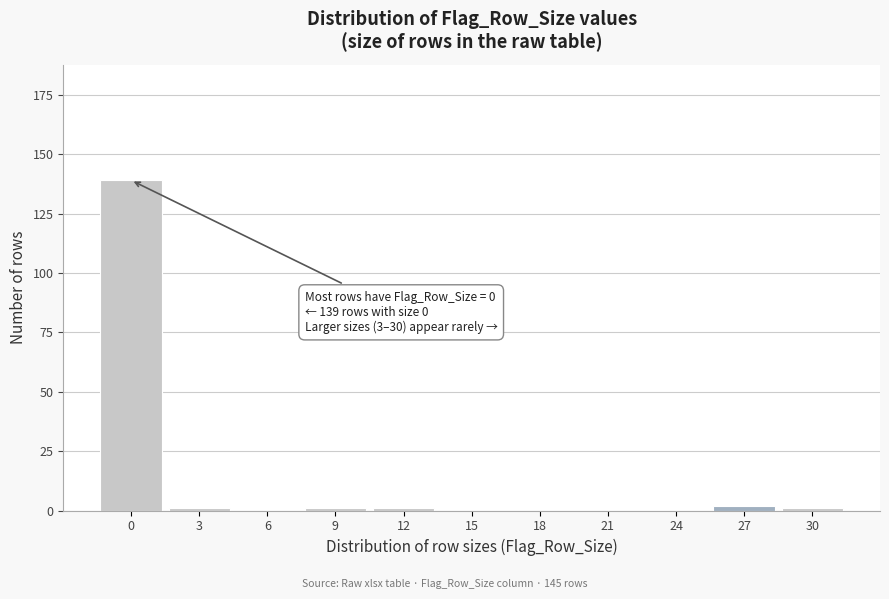

Reading left to right, what are all the values shown in this chart?

0=139	3=1	6=0	9=1	12=1	15=0	18=0	21=0	24=0	27=2	30=1